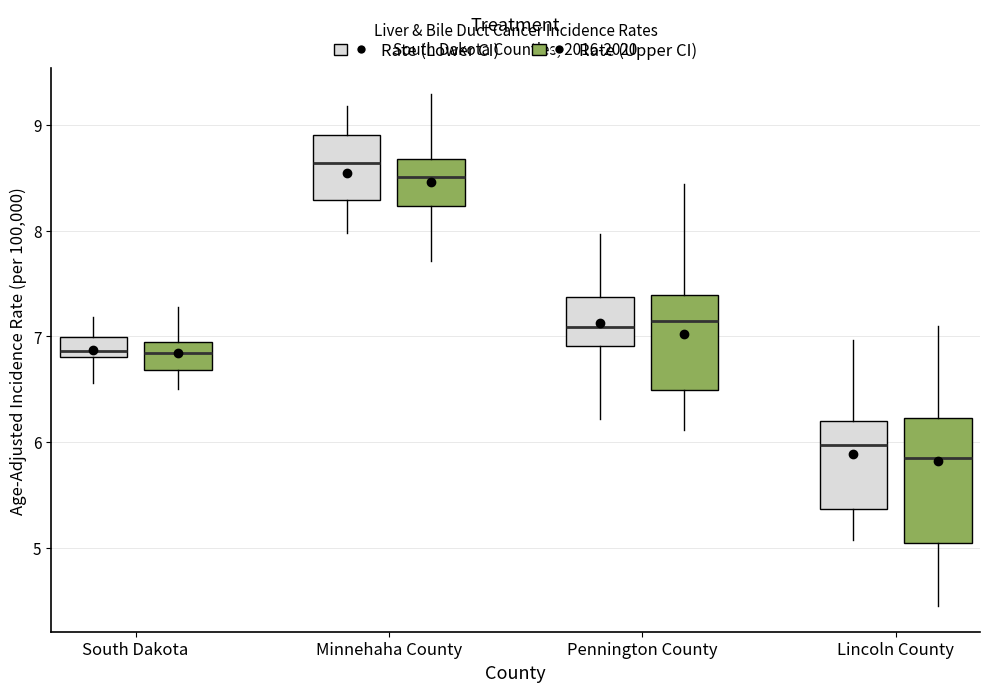

Reading left to right, read every box against the y-axis: the position of its median line, the range the box covers, and the ends of its whiskers. The values are not printed on the chart, so give them approximately, as read against the axis.

South Dakota (Rate (Lower CI)): median 6.9, box 6.8 to 7.0, whiskers 6.6 to 7.2
South Dakota (Rate (Upper CI)): median 6.8, box 6.7 to 6.9, whiskers 6.5 to 7.3
Minnehaha County (Rate (Lower CI)): median 8.6, box 8.3 to 8.9, whiskers 8.0 to 9.2
Minnehaha County (Rate (Upper CI)): median 8.5, box 8.2 to 8.7, whiskers 7.7 to 9.3
Pennington County (Rate (Lower CI)): median 7.1, box 6.9 to 7.4, whiskers 6.2 to 8.0
Pennington County (Rate (Upper CI)): median 7.1, box 6.5 to 7.4, whiskers 6.1 to 8.4
Lincoln County (Rate (Lower CI)): median 6.0, box 5.4 to 6.2, whiskers 5.1 to 7.0
Lincoln County (Rate (Upper CI)): median 5.9, box 5.0 to 6.2, whiskers 4.4 to 7.1